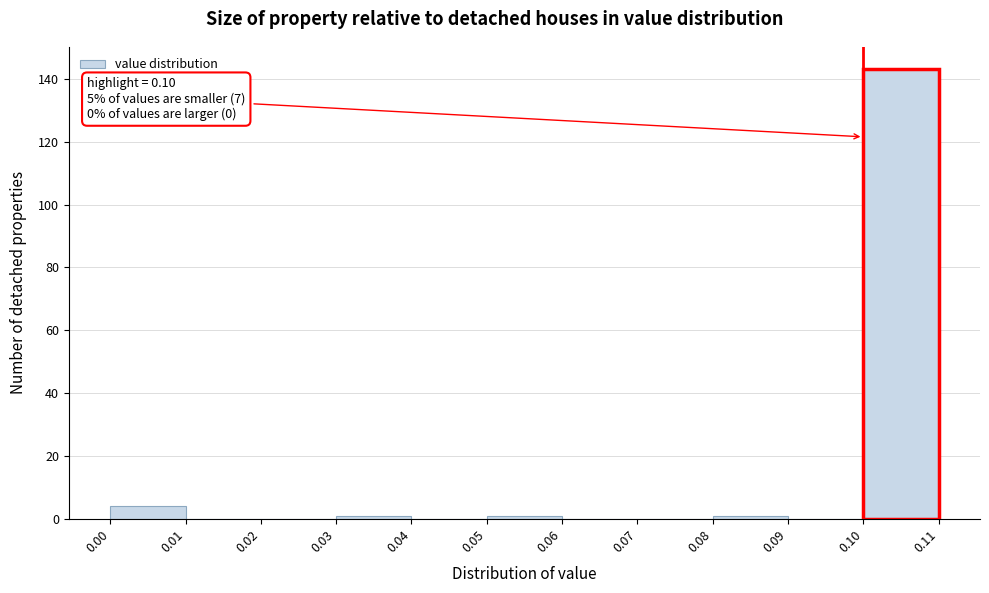

Which range on the x-axis has the tallest bar?

0.10 to 0.11